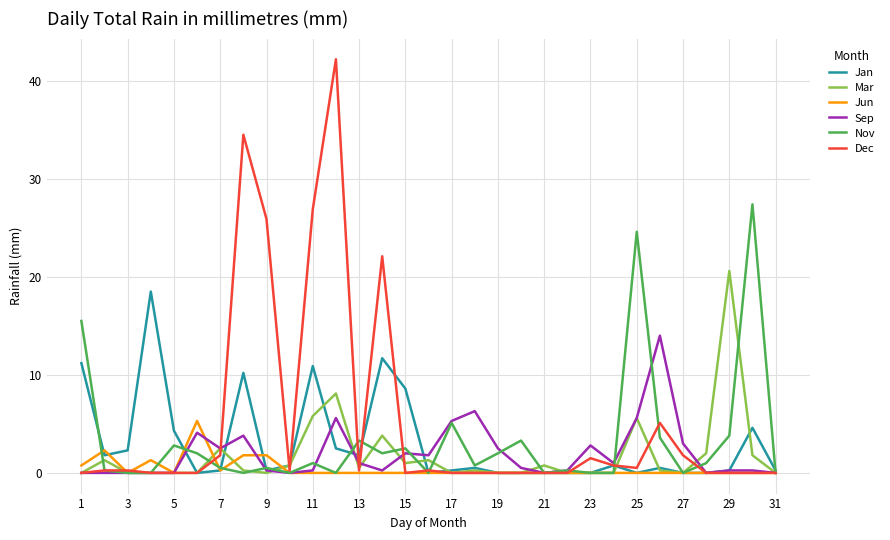

What is the difference between the maximum and minimum values in the Nov series?

27.4